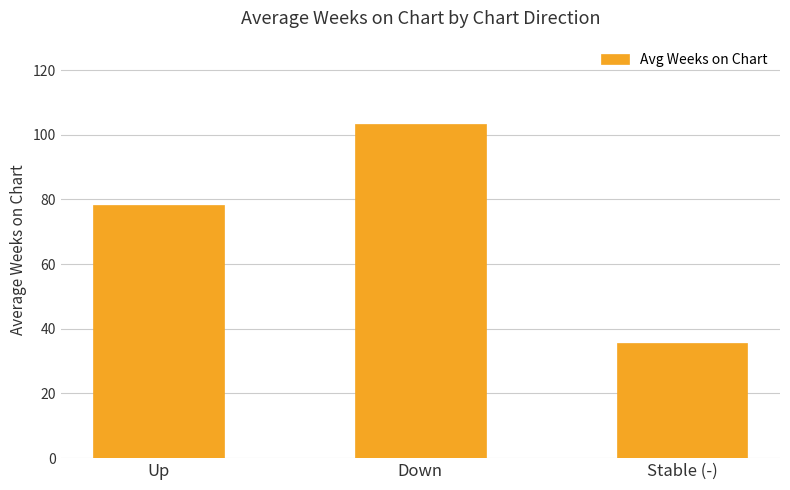

Reading left to right, list all the values displayed in this chart.

Up=78.3	Down=103.3	Stable (-)=35.6